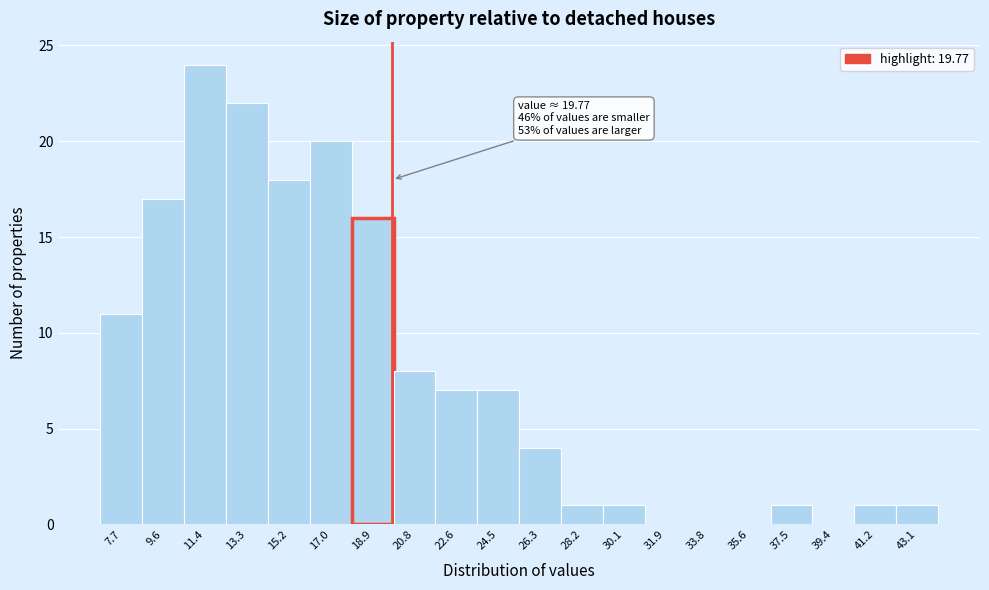

Over which range of the x-axis is the bar tallest?

10.52 to 12.38